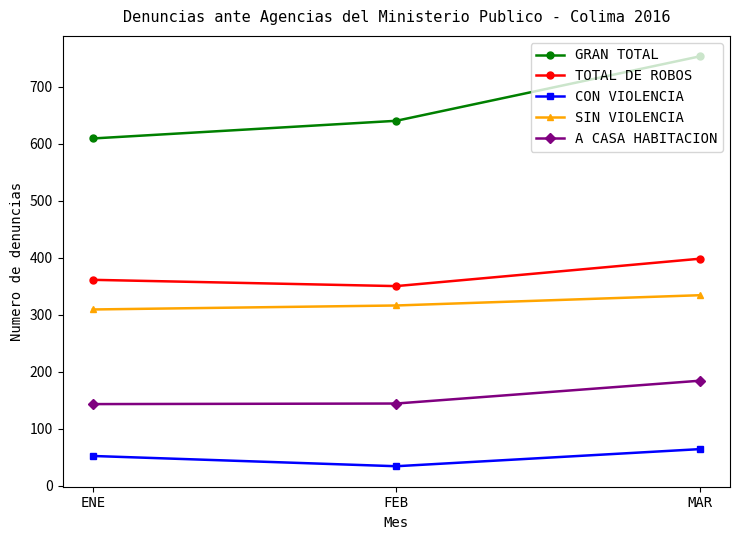

What is the difference between the highest and lowest values at FEB?

606